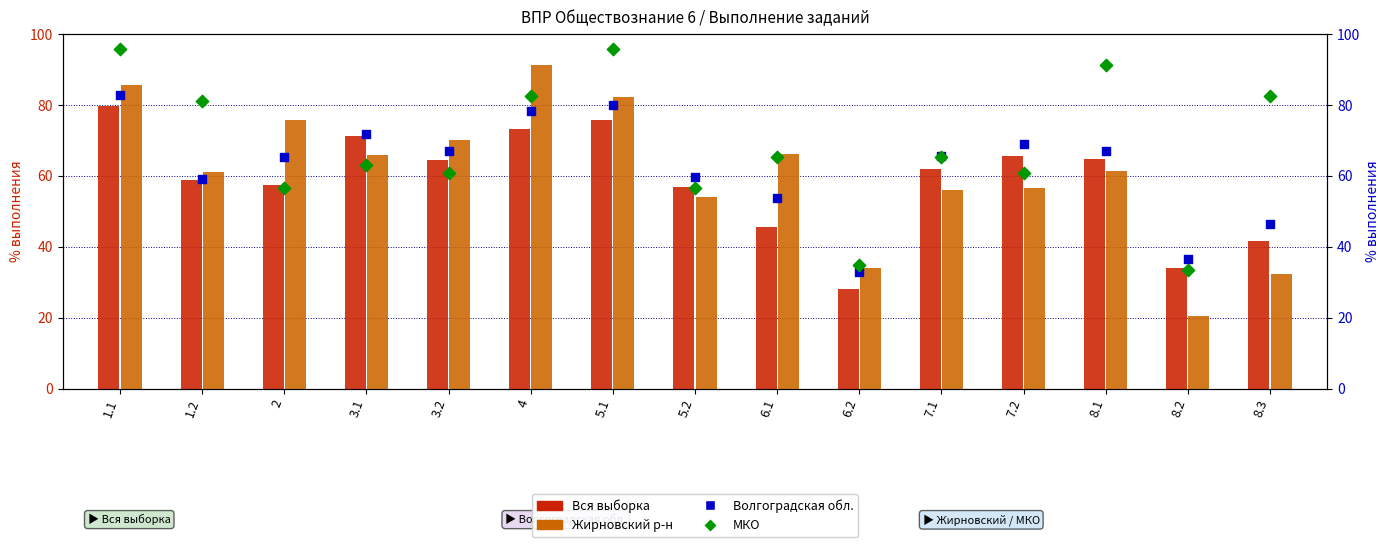

What are all the series names shown in the legend?

Вся выборка, Жирновский р-н, Волгоградская обл., МКО